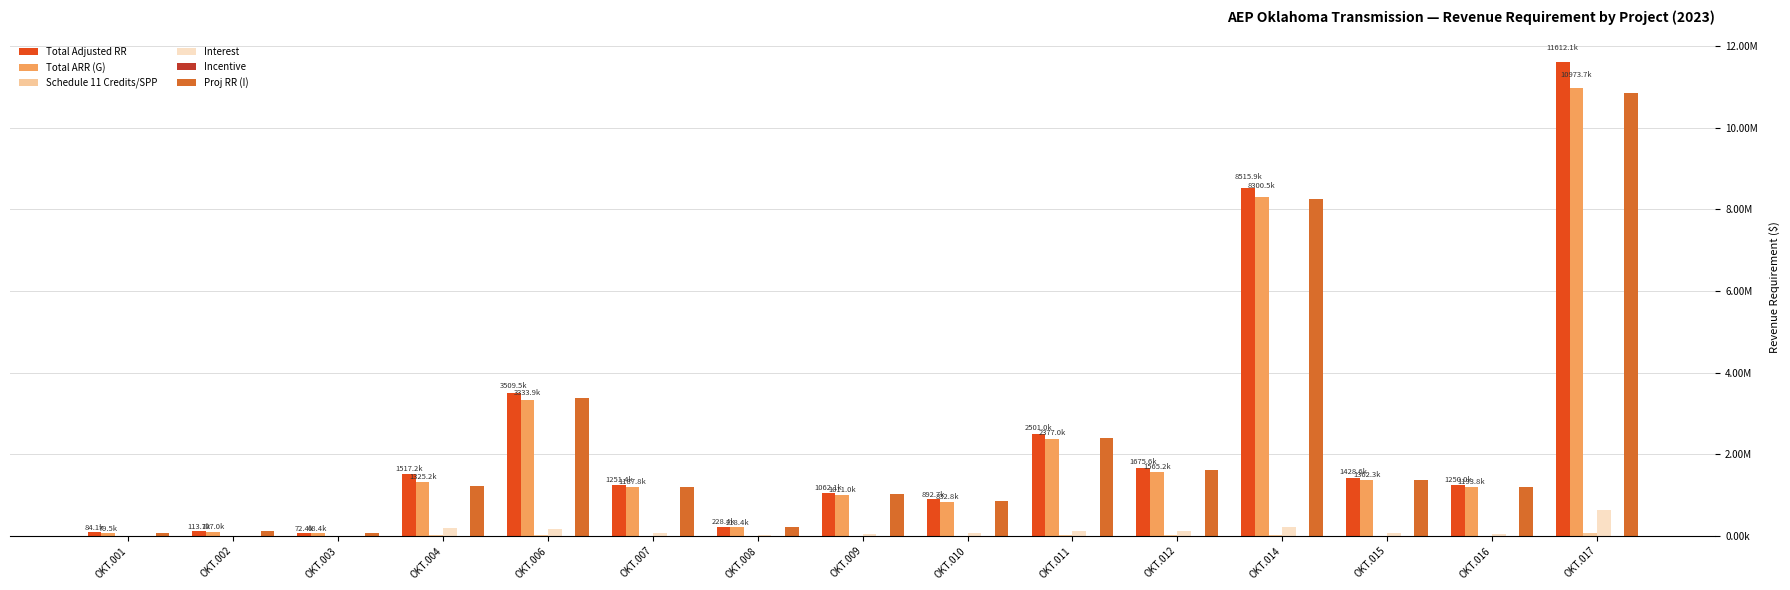

What is the difference between the Total ARR (G) values at OKT.009 and OKT.010?

178264.1